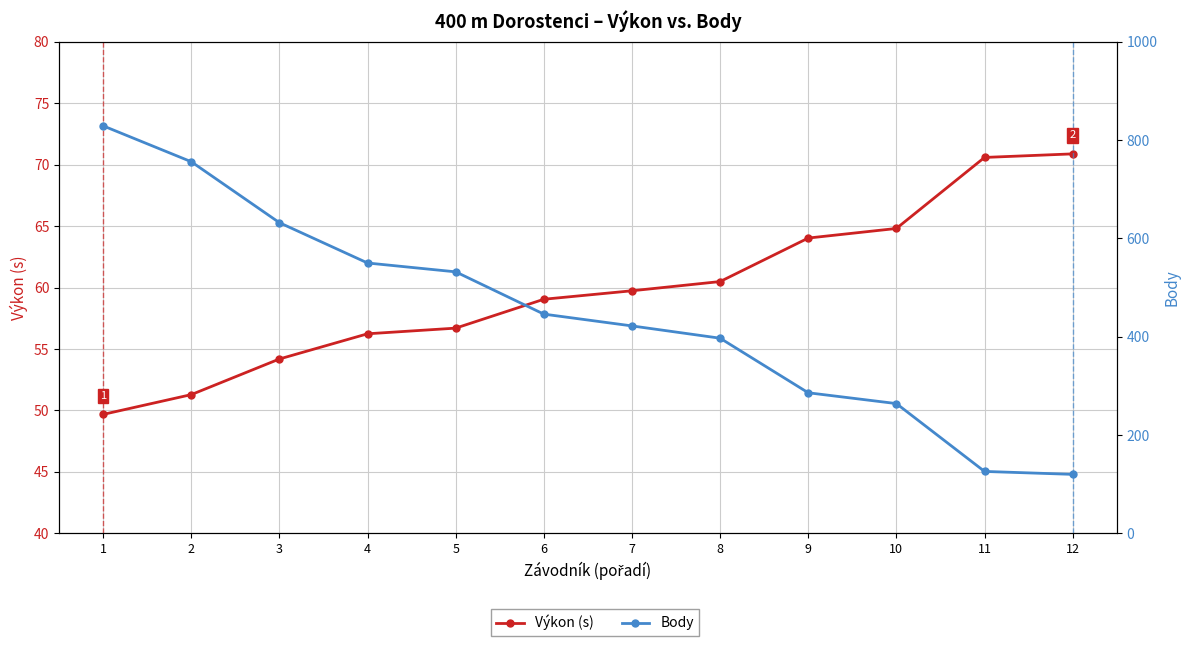

What is the average value of the Body series?

446.7